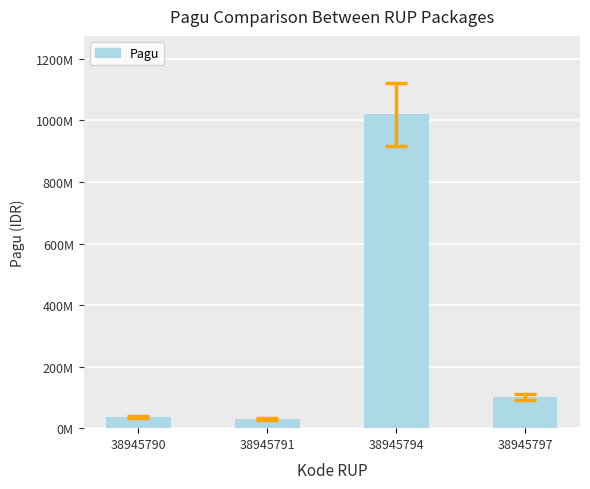

Does the chart contain any negative values?

No